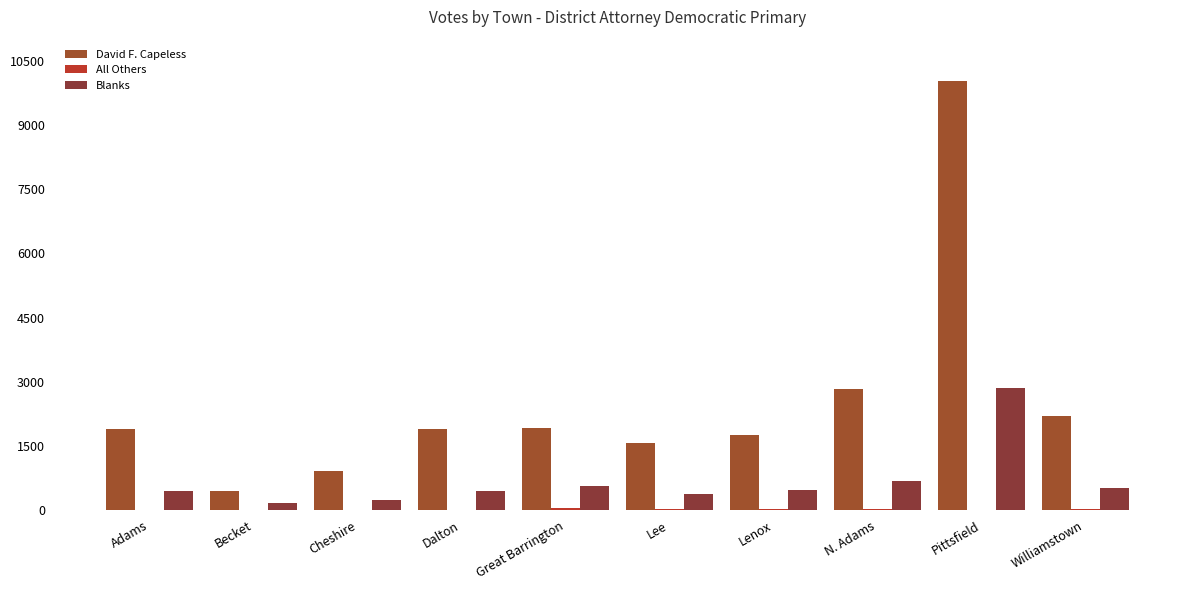

How many groups of bars are there?

10